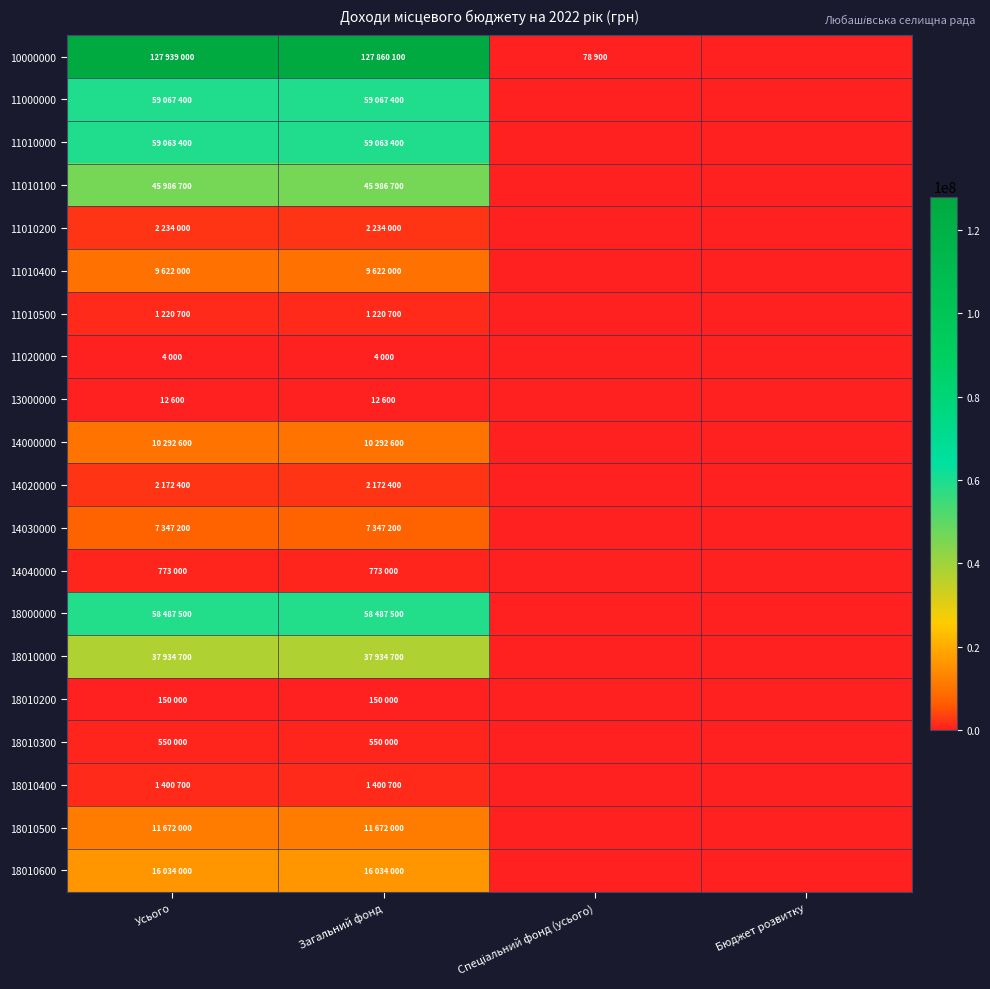

Reading right to left, what are all the values shown in this chart?

10000000: Бюджет розвитку=0	Спеціальний фонд (усього)=78900	Загальний фонд=127860100	Усього=127939000
11000000: Бюджет розвитку=0	Спеціальний фонд (усього)=0	Загальний фонд=59067400	Усього=59067400
11010000: Бюджет розвитку=0	Спеціальний фонд (усього)=0	Загальний фонд=59063400	Усього=59063400
11010100: Бюджет розвитку=0	Спеціальний фонд (усього)=0	Загальний фонд=45986700	Усього=45986700
11010200: Бюджет розвитку=0	Спеціальний фонд (усього)=0	Загальний фонд=2234000	Усього=2234000
11010400: Бюджет розвитку=0	Спеціальний фонд (усього)=0	Загальний фонд=9622000	Усього=9622000
11010500: Бюджет розвитку=0	Спеціальний фонд (усього)=0	Загальний фонд=1220700	Усього=1220700
11020000: Бюджет розвитку=0	Спеціальний фонд (усього)=0	Загальний фонд=4000	Усього=4000
13000000: Бюджет розвитку=0	Спеціальний фонд (усього)=0	Загальний фонд=12600	Усього=12600
14000000: Бюджет розвитку=0	Спеціальний фонд (усього)=0	Загальний фонд=10292600	Усього=10292600
14020000: Бюджет розвитку=0	Спеціальний фонд (усього)=0	Загальний фонд=2172400	Усього=2172400
14030000: Бюджет розвитку=0	Спеціальний фонд (усього)=0	Загальний фонд=7347200	Усього=7347200
14040000: Бюджет розвитку=0	Спеціальний фонд (усього)=0	Загальний фонд=773000	Усього=773000
18000000: Бюджет розвитку=0	Спеціальний фонд (усього)=0	Загальний фонд=58487500	Усього=58487500
18010000: Бюджет розвитку=0	Спеціальний фонд (усього)=0	Загальний фонд=37934700	Усього=37934700
18010200: Бюджет розвитку=0	Спеціальний фонд (усього)=0	Загальний фонд=150000	Усього=150000
18010300: Бюджет розвитку=0	Спеціальний фонд (усього)=0	Загальний фонд=550000	Усього=550000
18010400: Бюджет розвитку=0	Спеціальний фонд (усього)=0	Загальний фонд=1400700	Усього=1400700
18010500: Бюджет розвитку=0	Спеціальний фонд (усього)=0	Загальний фонд=11672000	Усього=11672000
18010600: Бюджет розвитку=0	Спеціальний фонд (усього)=0	Загальний фонд=16034000	Усього=16034000